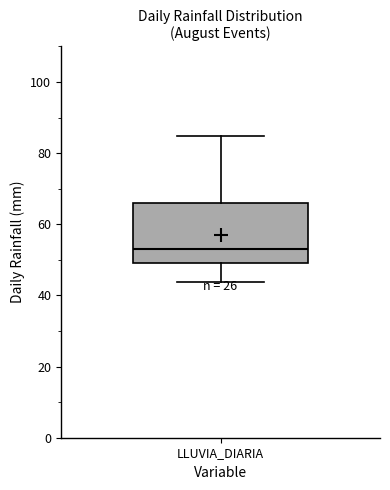

Read this box plot against the y-axis: the position of the median line, the range covered by the box, and the ends of both whiskers. The values are not printed on the chart, so give them approximately, as read against the axis.

median 52, box 50 to 66, whiskers 44 to 84